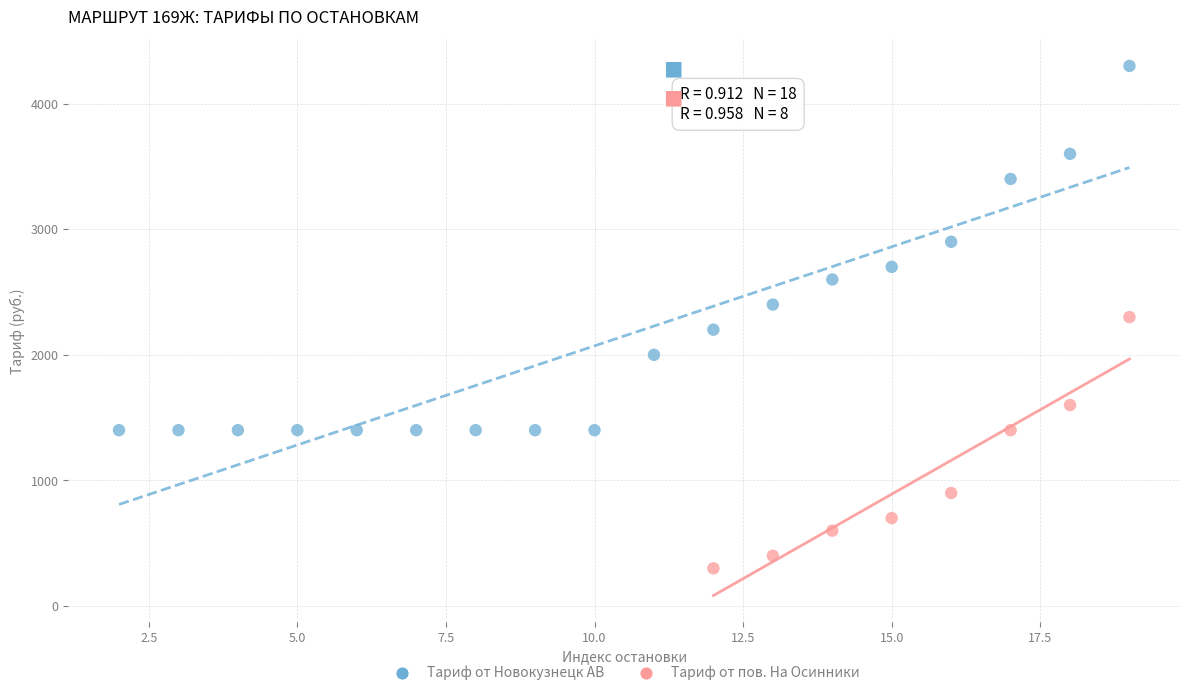

Which series has the widest spread of Y values?

Тариф от Новокузнецк АВ